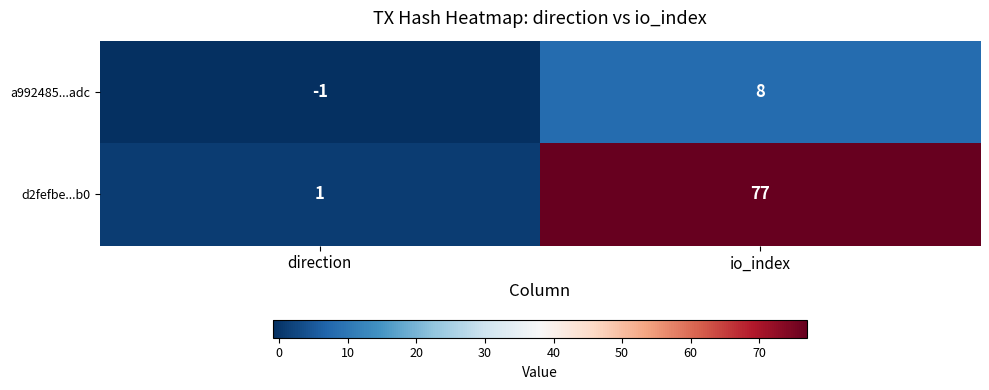

True or false: a992485...adc has a value of 3 at io_index.

False